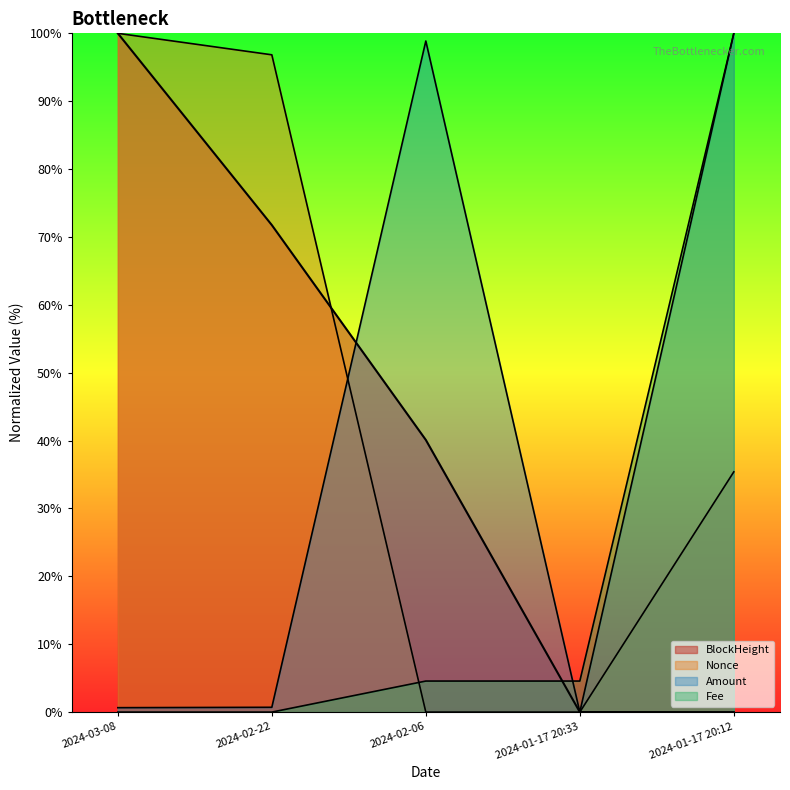

True or false: Fee and Amount intersect in this chart.

True